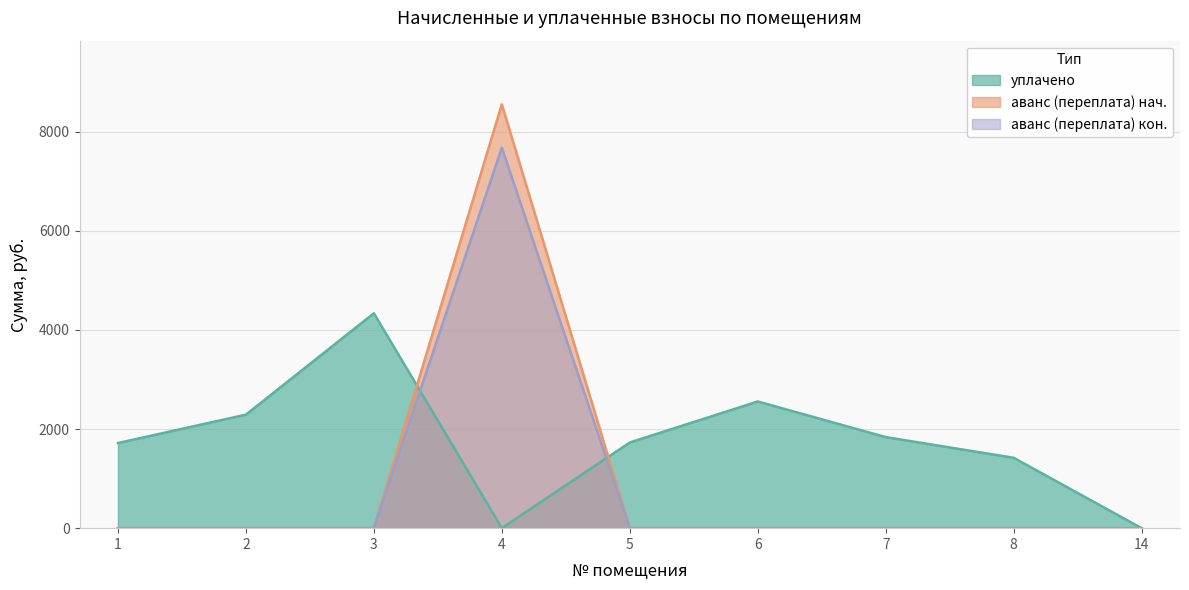

True or false: уплачено has more than 0 interior local peaks.

True